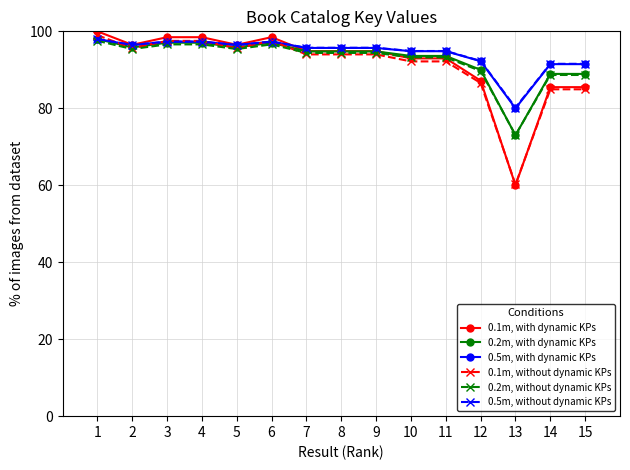

What is the lowest value of the 0.5m, with dynamic KPs series?

80.0